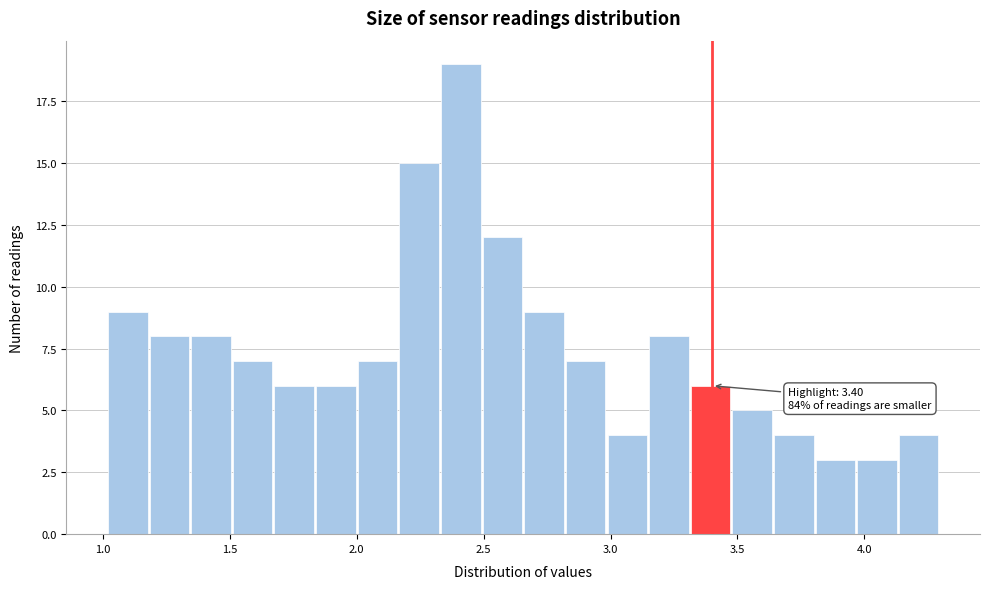

Around what value on the x-axis is the tallest bar? Give the approximate position of its centre, as read against the axis.

2.40